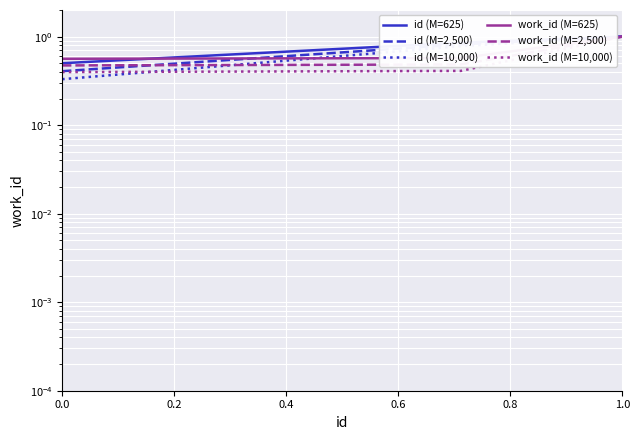

The id (M=2,500) series shows 0.4 at 0.0. True or false?

True